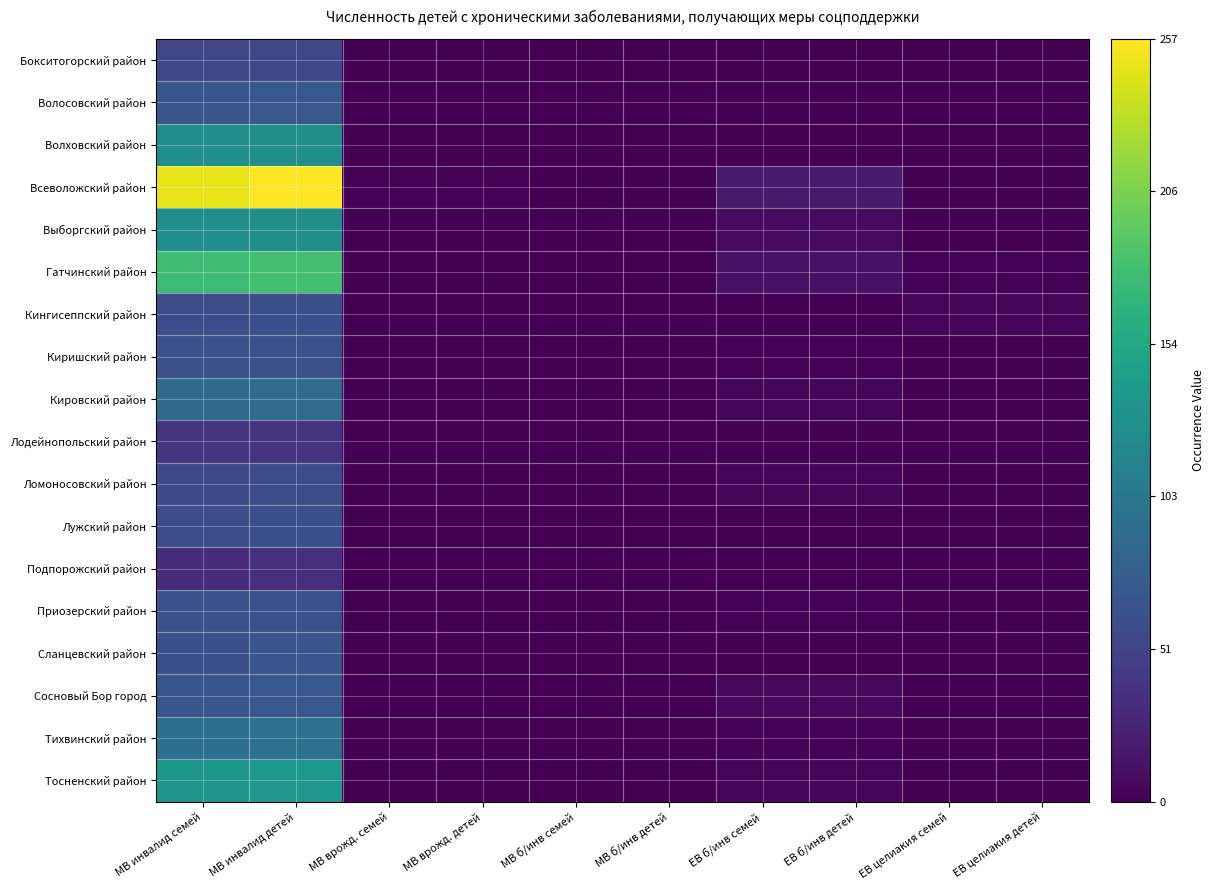

Between МВ врожд. семей and ЕВ целиакия детей, which is larger?

ЕВ целиакия детей